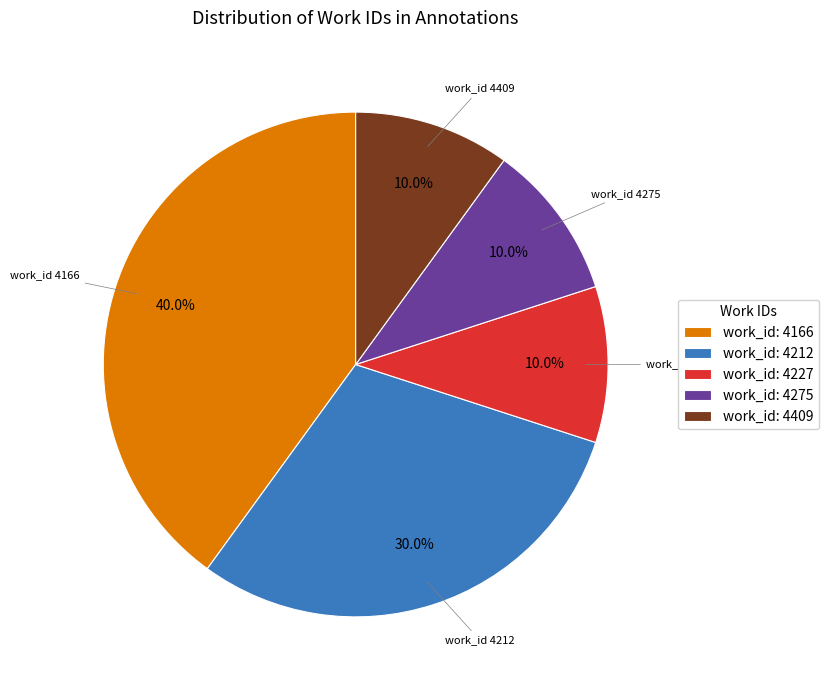

What percentage do work_id: 4212 and work_id: 4166 together represent?

70.0%